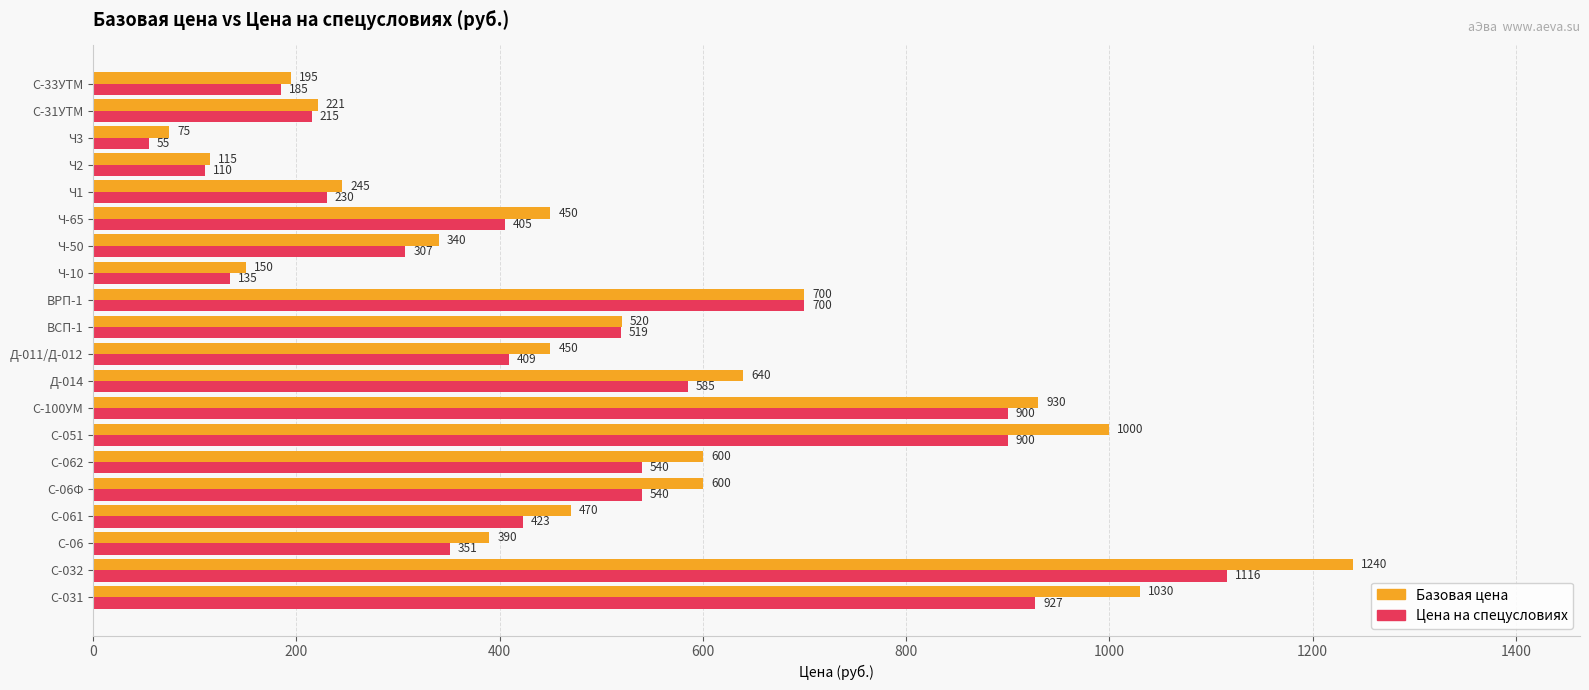

What is the smallest value displayed?

55